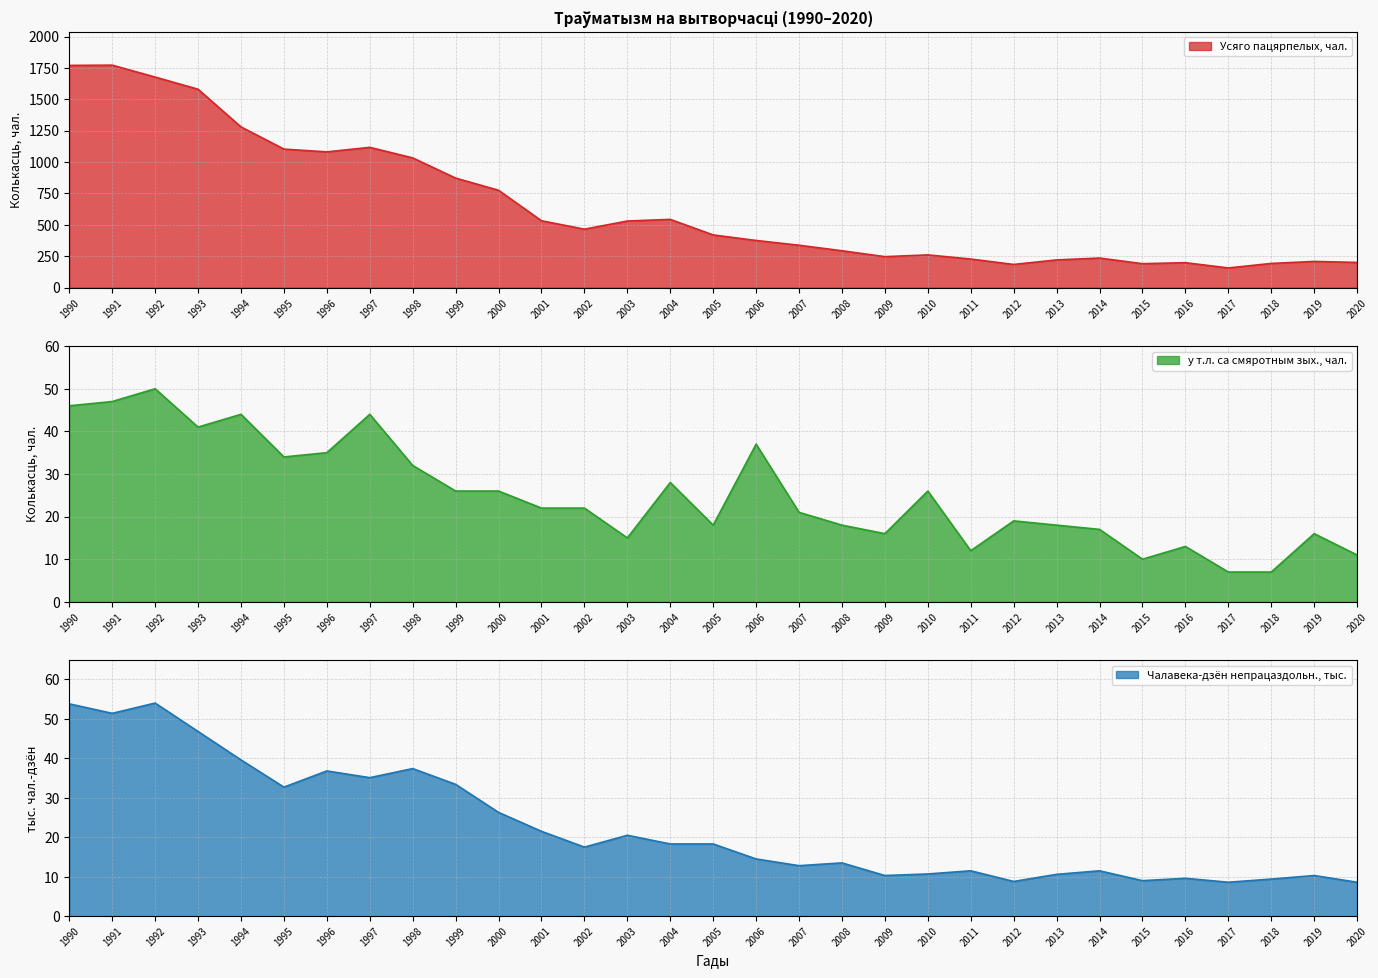

What is the difference between the maximum and minimum values in the у т.л. са смяротным зых., чал. series?

43